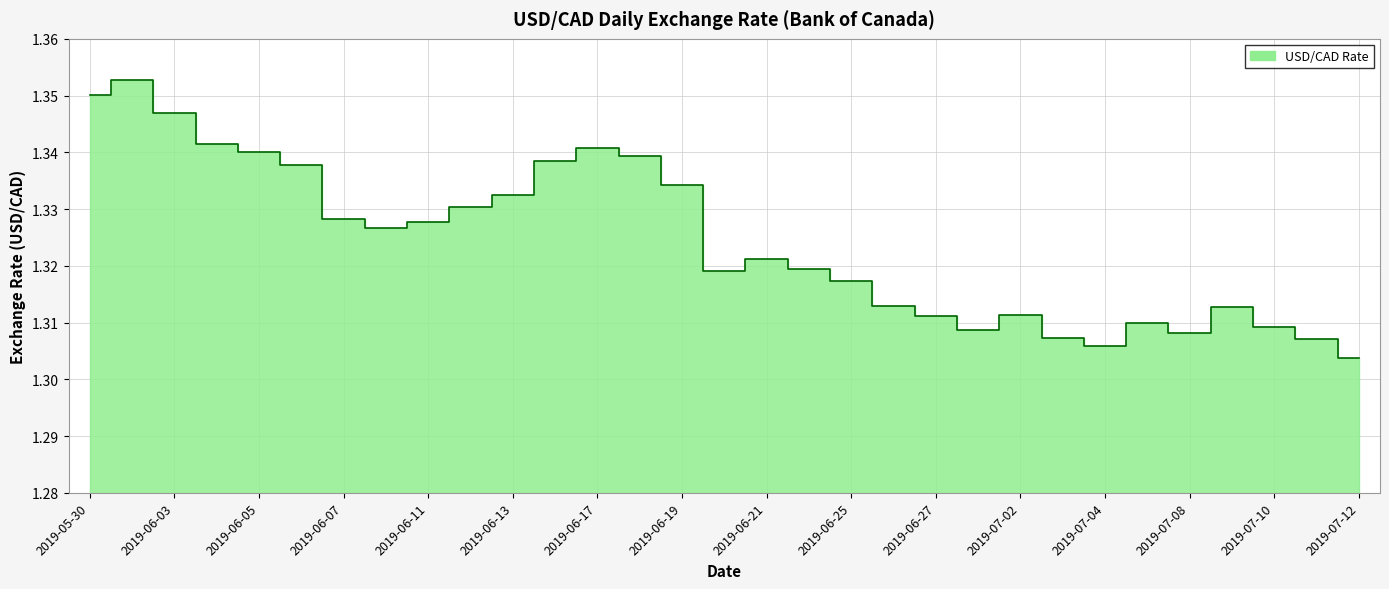

Count the values in the range 1 to 2.

31